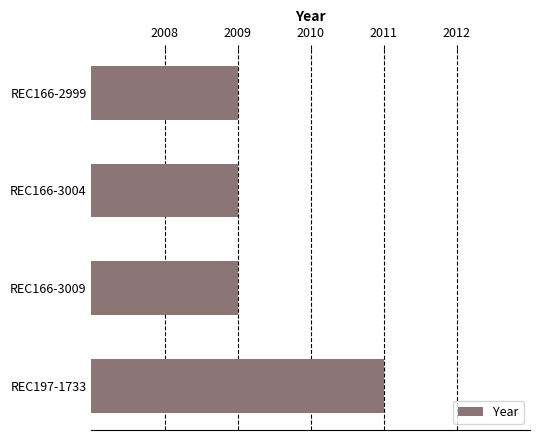

How many bars are there in total?

4